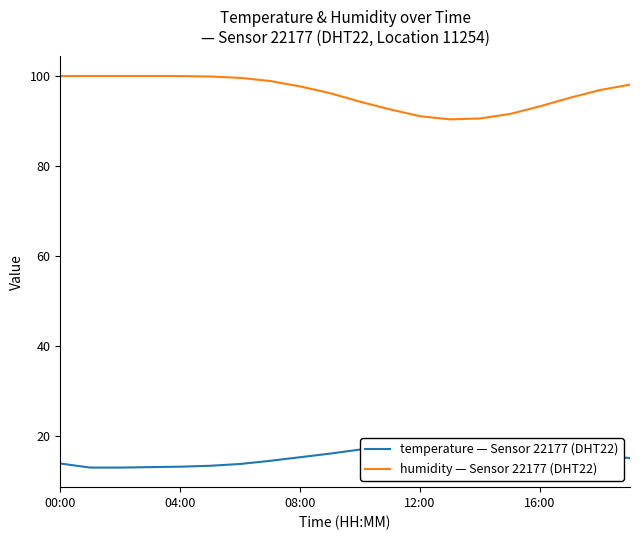

True or false: humidity — Sensor 22177 (DHT22) and temperature — Sensor 22177 (DHT22) intersect in this chart.

False